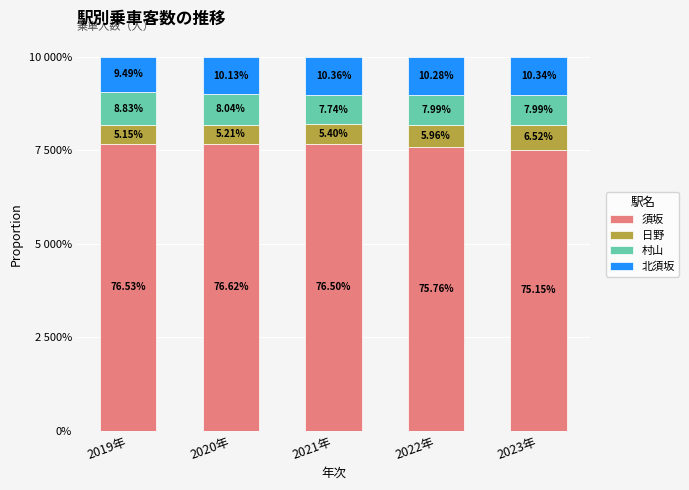

Between 2021年 and 2019年, which is larger?

2019年